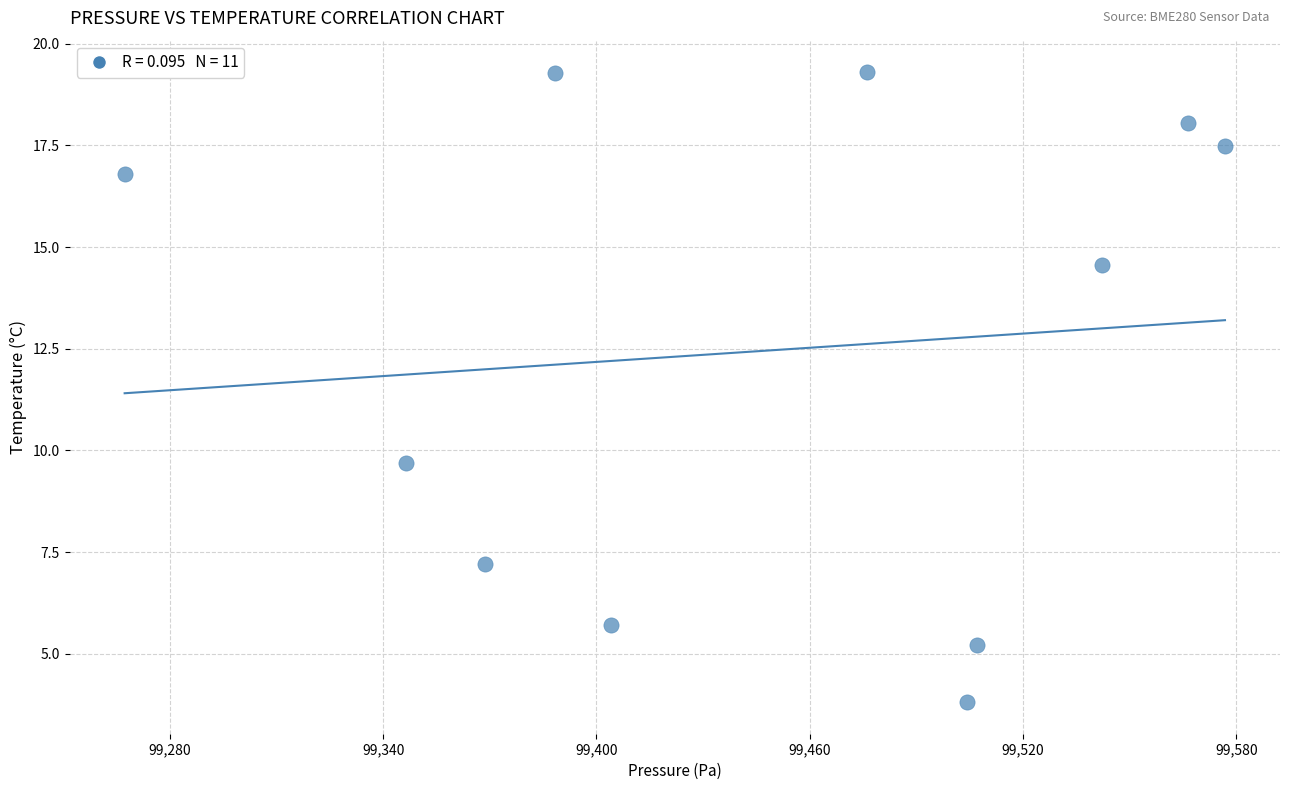

What Y value in the scatter plot is closest to 11?

9.7